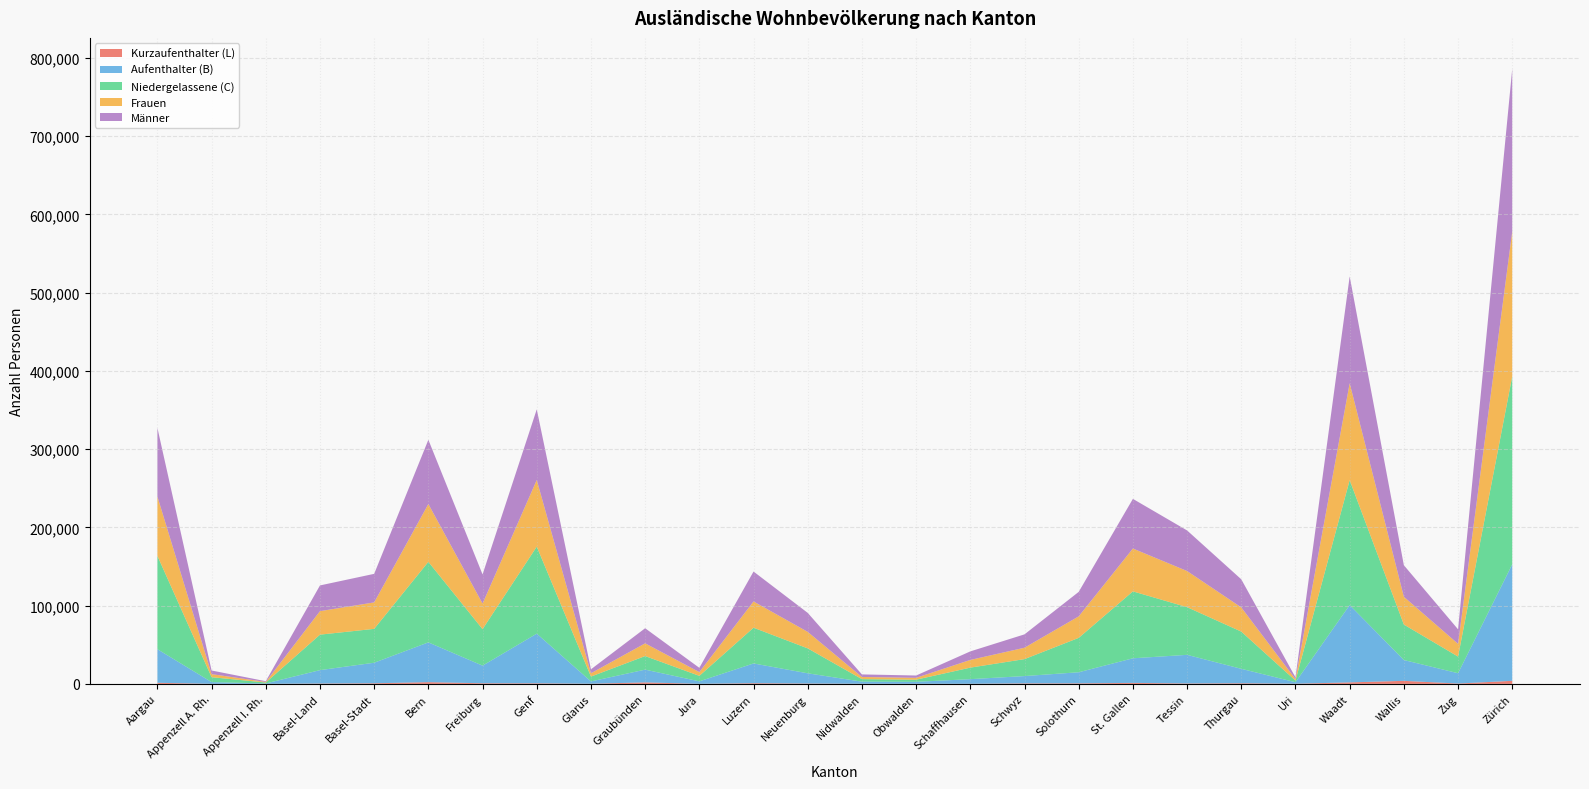

Reading right to left, transcribe all the data shown in this chart.

Kurzaufenthalter (L): Zürich=3880	Zug=428	Wallis=3862	Waadt=1893	Uri=195	Thurgau=793	Tessin=520	St. Gallen=1254	Solothurn=671	Schwyz=634	Schaffhausen=120	Obwalden=94	Nidwalden=151	Neuenburg=424	Luzern=864	Jura=66	Graubünden=1874	Glarus=193	Genf=717	Freiburg=787	Bern=2166	Basel-Stadt=777	Basel-Land=429	Appenzell I. Rh.=33	Appenzell A. Rh.=60	Aargau=1377
Aufenthalter (B): Zürich=148954	Zug=13188	Wallis=26618	Waadt=98859	Uri=1927	Thurgau=18462	Tessin=36590	St. Gallen=31443	Solothurn=14181	Schwyz=9343	Schaffhausen=5906	Obwalden=2537	Nidwalden=2693	Neuenburg=13087	Luzern=25239	Jura=3165	Graubünden=16326	Glarus=2949	Genf=63470	Freiburg=22530	Bern=50864	Basel-Stadt=26256	Basel-Land=17147	Appenzell I. Rh.=501	Appenzell A. Rh.=2215	Aargau=42934
Niedergelassene (C): Zürich=240313	Zug=21243	Wallis=45339	Waadt=159637	Uri=2059	Thurgau=47562	Tessin=60940	St. Gallen=85526	Solothurn=43939	Schwyz=21666	Schaffhausen=14730	Obwalden=2713	Nidwalden=3208	Neuenburg=31854	Luzern=45686	Jura=7020	Graubünden=17352	Glarus=6176	Genf=111228	Freiburg=46627	Bern=102944	Basel-Stadt=43283	Basel-Land=45336	Appenzell I. Rh.=1171	Appenzell A. Rh.=6271	Aargau=119310
Frauen: Zürich=185230	Zug=16289	Wallis=35486	Waadt=123847	Uri=1855	Thurgau=30896	Tessin=46165	St. Gallen=54762	Solothurn=27488	Schwyz=14552	Schaffhausen=9842	Obwalden=2398	Nidwalden=2764	Neuenburg=21087	Luzern=33501	Jura=4766	Graubünden=16263	Glarus=4220	Genf=85153	Freiburg=32670	Bern=73857	Basel-Stadt=33815	Basel-Land=30025	Appenzell I. Rh.=759	Appenzell A. Rh.=3922	Aargau=75860
Männer: Zürich=207917	Zug=18570	Wallis=40333	Waadt=136542	Uri=2326	Thurgau=35921	Tessin=51885	St. Gallen=63461	Solothurn=31303	Schwyz=17091	Schaffhausen=10914	Obwalden=2946	Nidwalden=3288	Neuenburg=24278	Luzern=38288	Jura=5485	Graubünden=19289	Glarus=5098	Genf=90262	Freiburg=37274	Bern=82117	Basel-Stadt=36501	Basel-Land=32887	Appenzell I. Rh.=946	Appenzell A. Rh.=4624	Aargau=87761